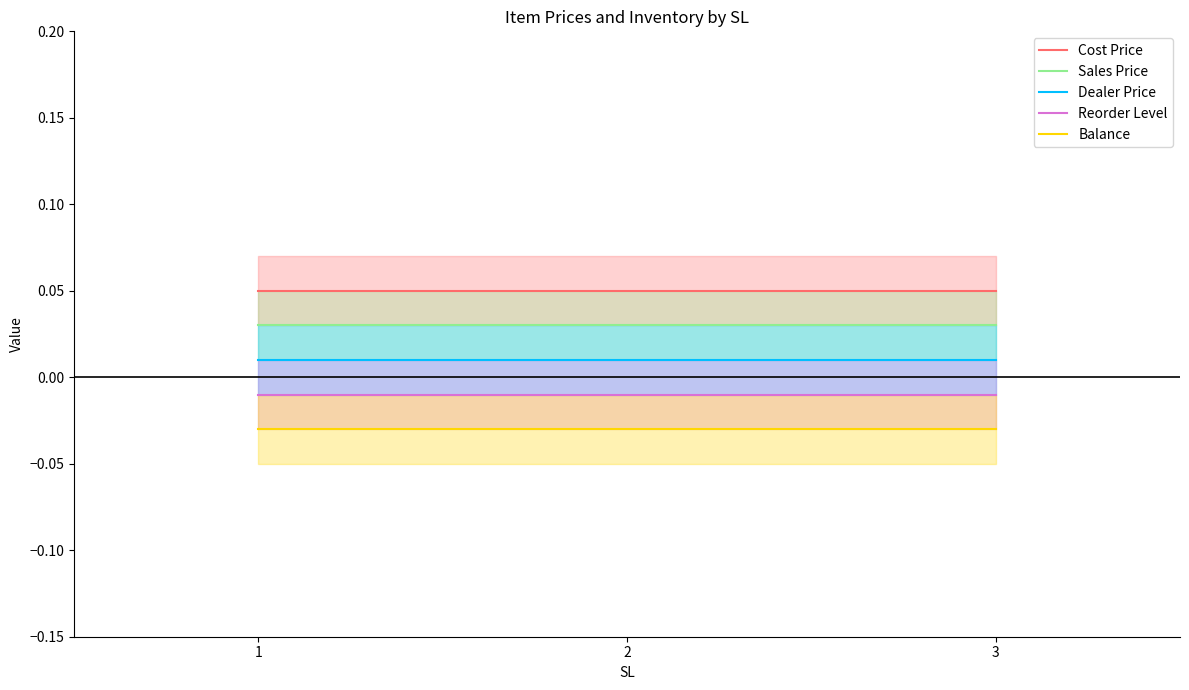

At which category is the sum across all series the highest?

1